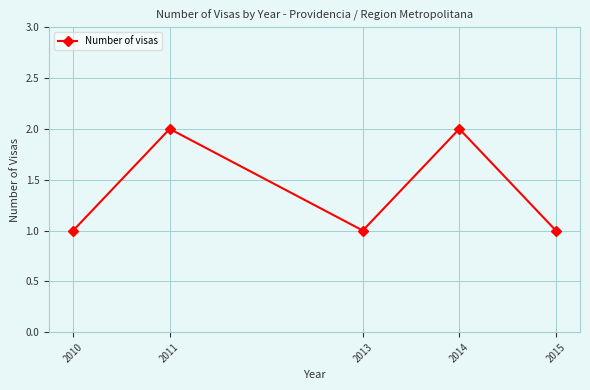

What is the value of the 5th point from the left?

1